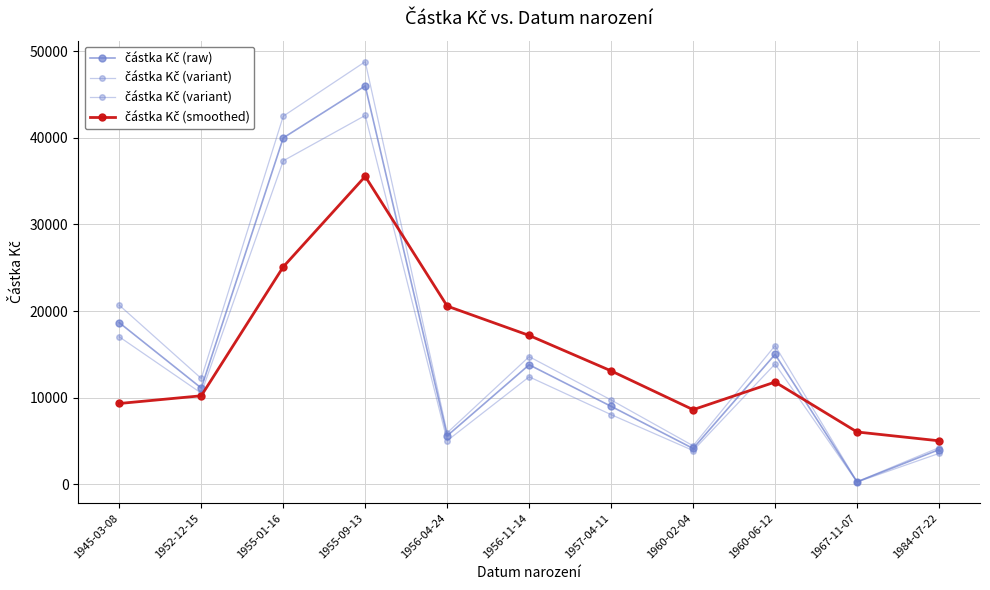

What is the sum of the částka Kč (raw) values at 1955-01-16 and 1960-02-04?

44134.0